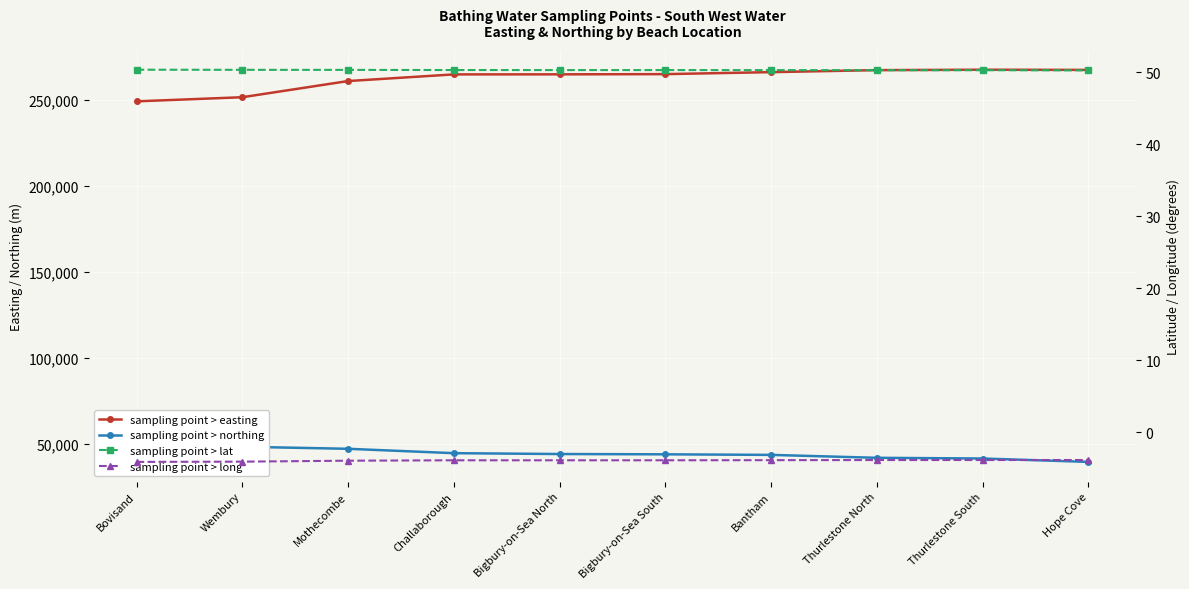

The sampling point > lat series shows 31.3 at Thurlestone North. True or false?

False